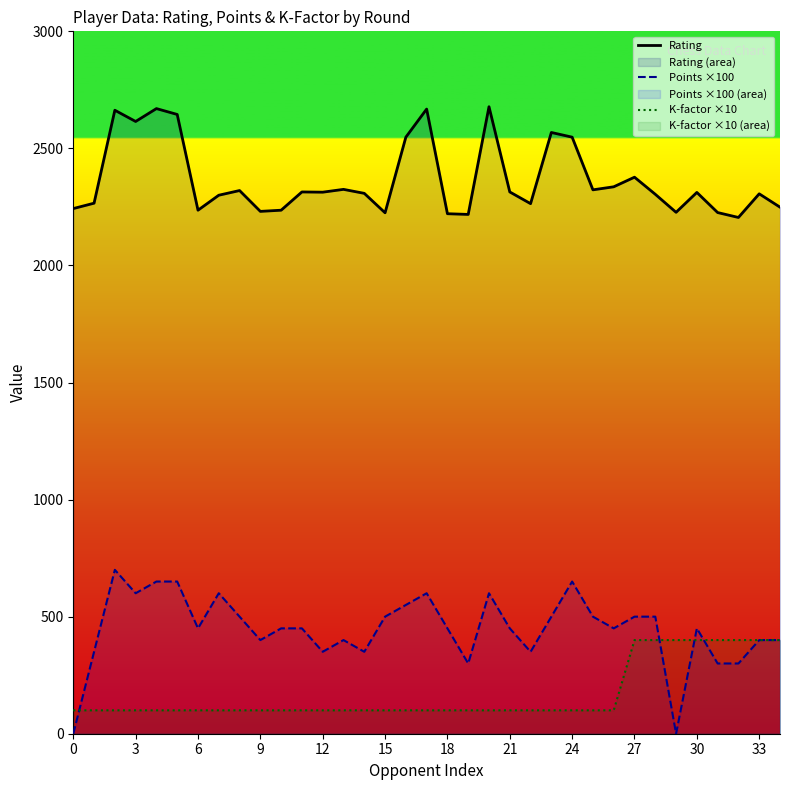

Rank the series by their maximum value, from lowest to highest.

K-factor ×10, Points ×100, Rating